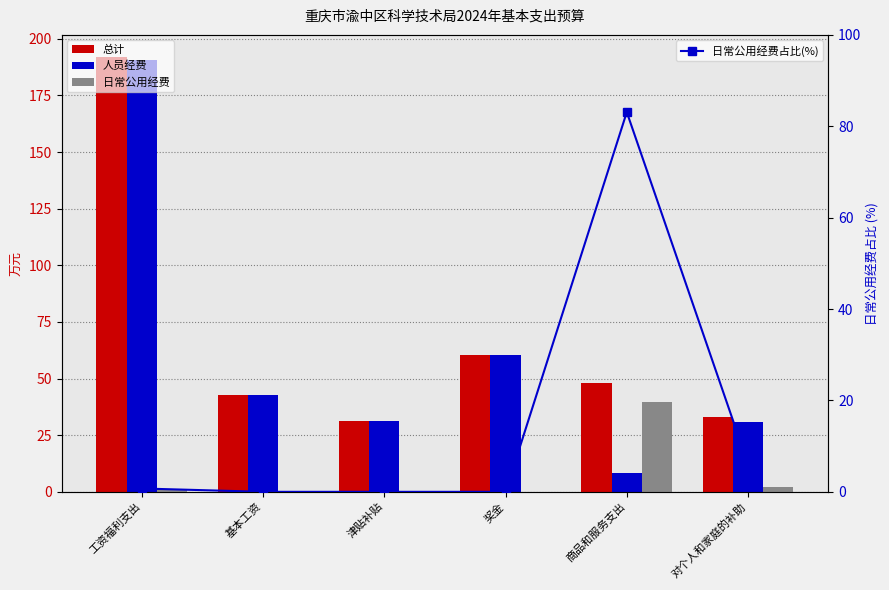

At which category does the chart reach its peak across all series?

工资福利支出